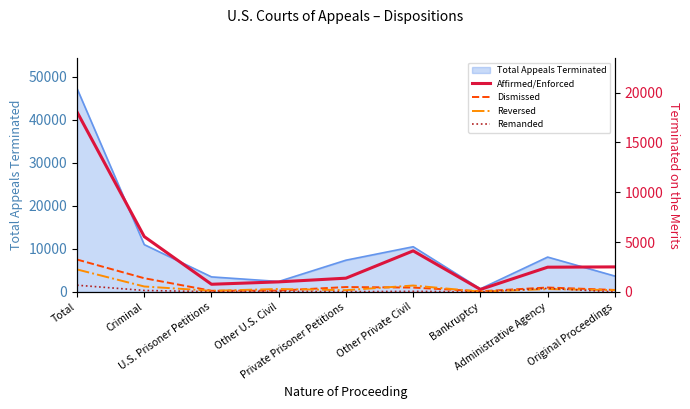

True or false: Dismissed and Remanded intersect in this chart.

False